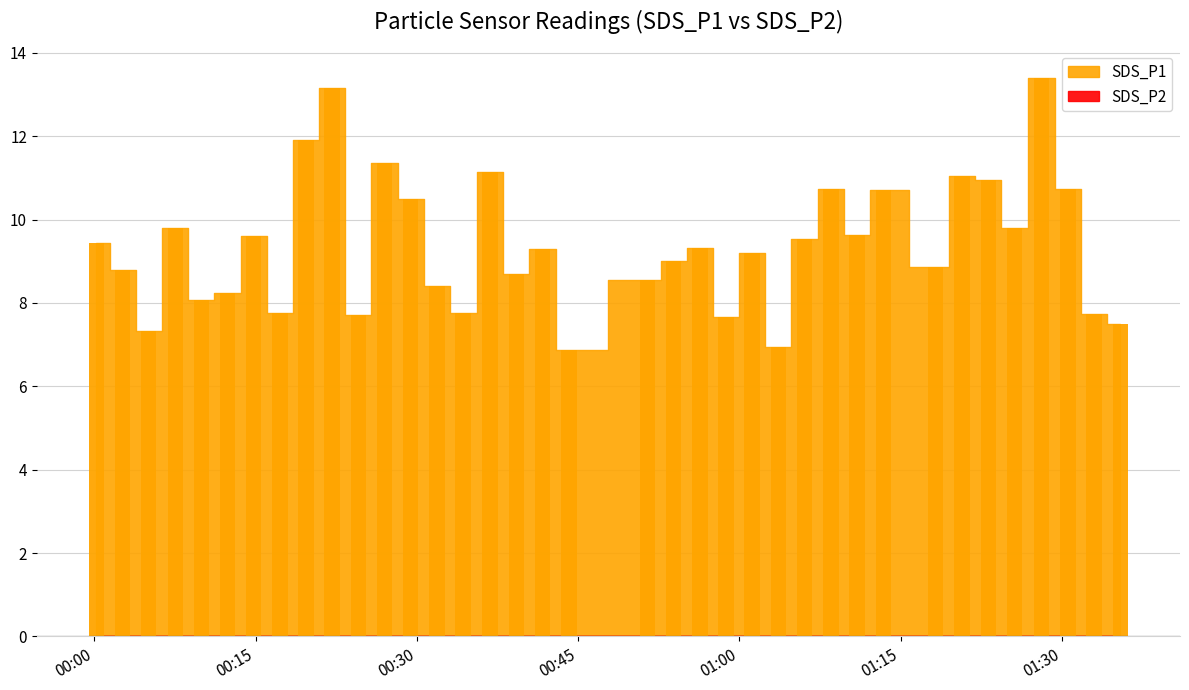

What is the sum of all values?

347.1